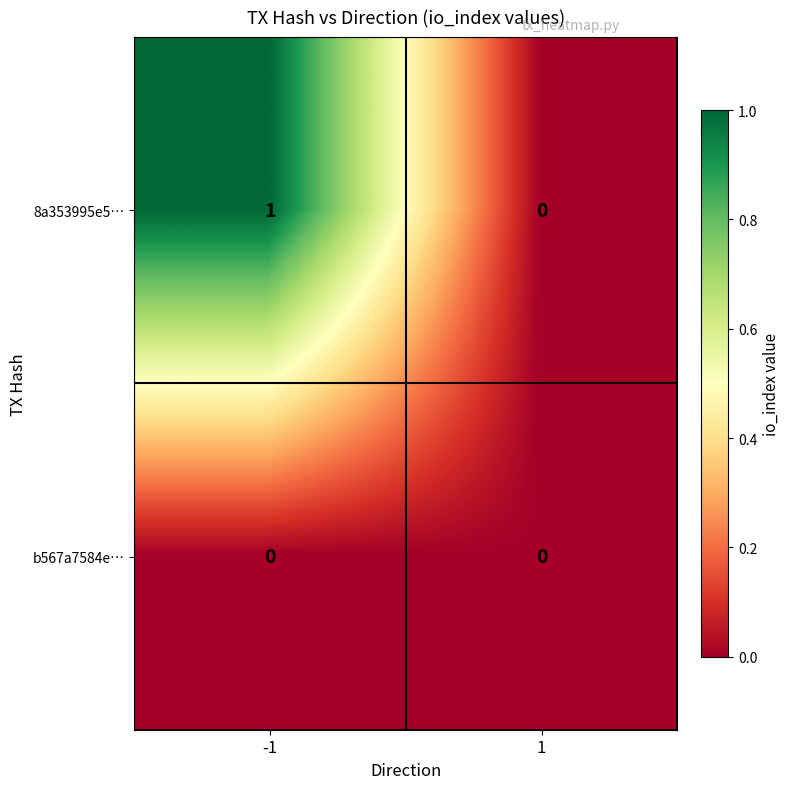

At which category is the sum across all series the highest?

-1